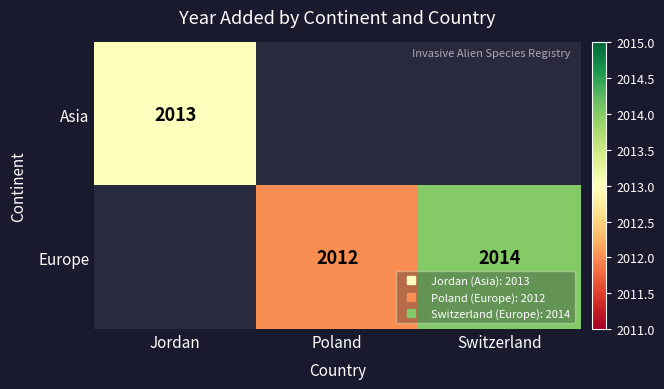

At which category does the chart reach its peak across all series?

Switzerland